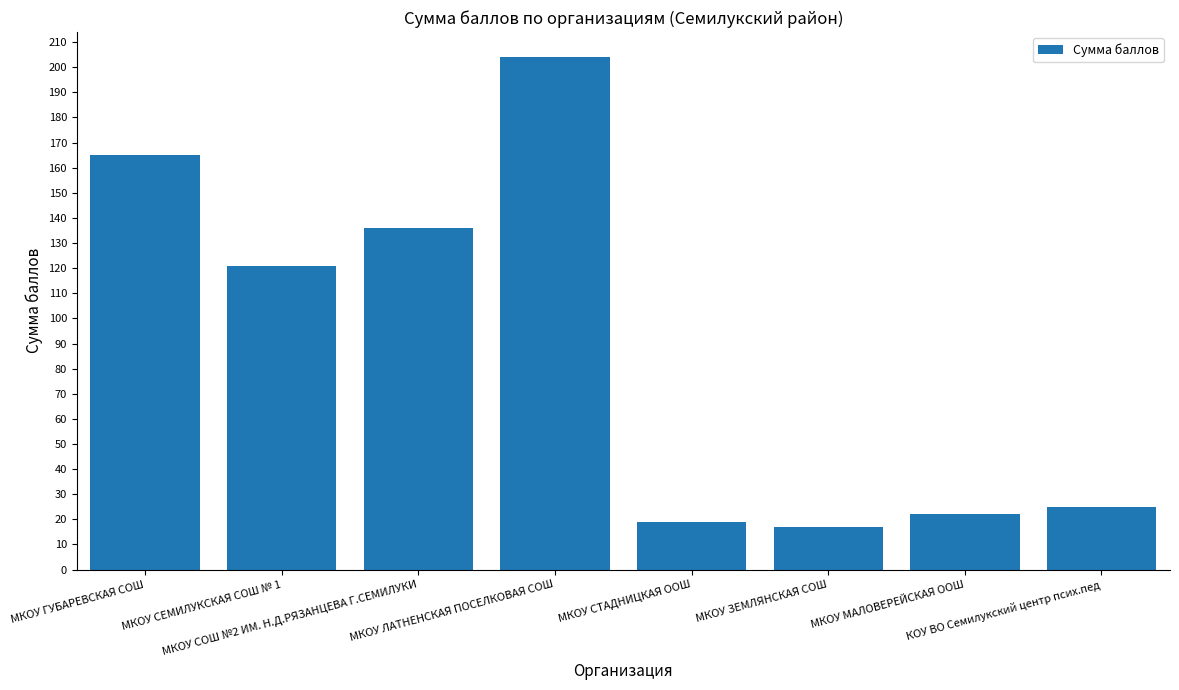

List the labels in order of value, largest first.

МКОУ ЛАТНЕНСКАЯ ПОСЕЛКОВАЯ СОШ, МКОУ ГУБАРЕВСКАЯ СОШ, МКОУ СОШ №2 ИМ. Н.Д.РЯЗАНЦЕВА Г.СЕМИЛУКИ, МКОУ СЕМИЛУКСКАЯ СОШ № 1, КОУ ВО Семилукский центр псих.пед, МКОУ МАЛОВЕРЕЙСКАЯ ООШ, МКОУ СТАДНИЦКАЯ ООШ, МКОУ ЗЕМЛЯНСКАЯ СОШ